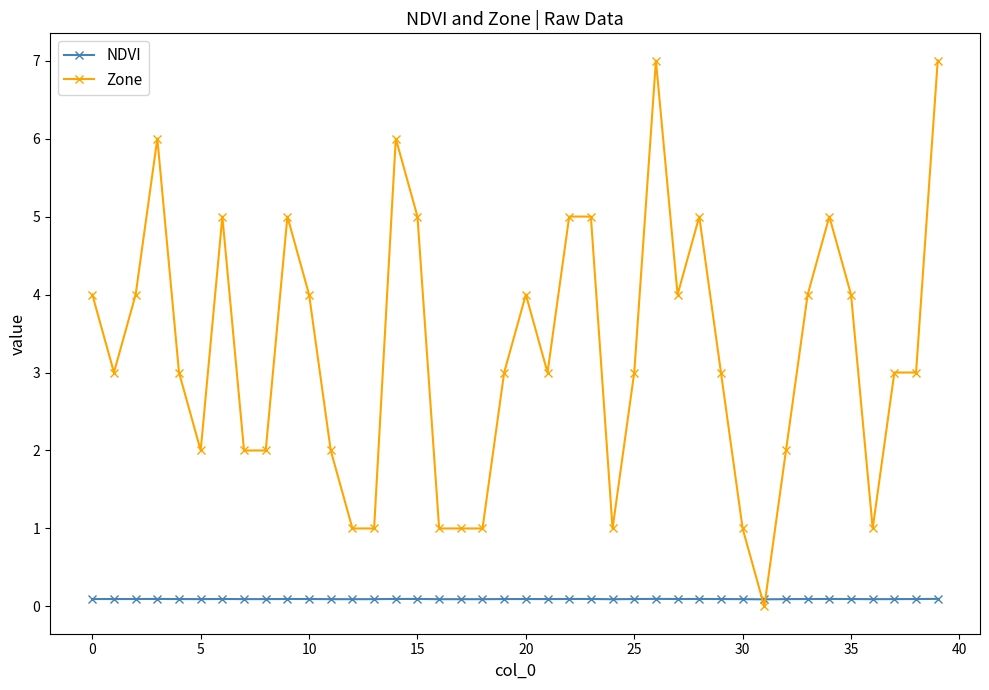

How many intersections are there between NDVI and Zone?

2